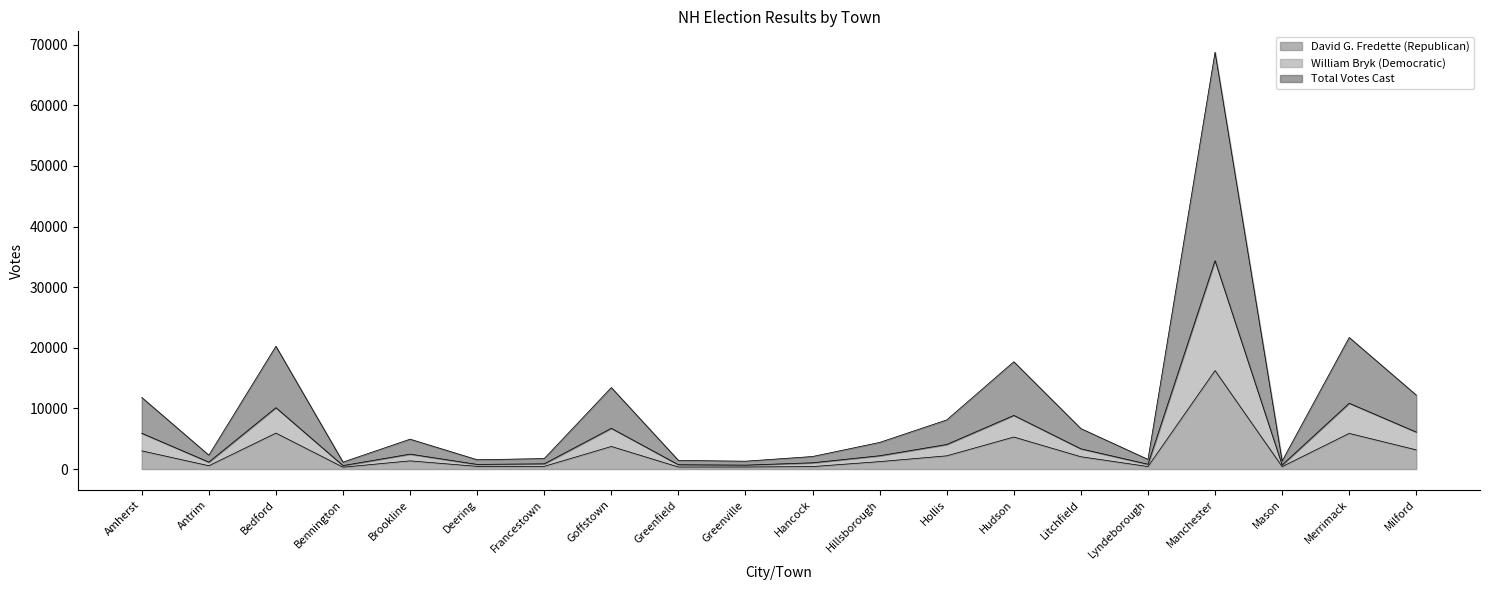

What is the lowest value of the David G. Fredette (Republican) series?

309